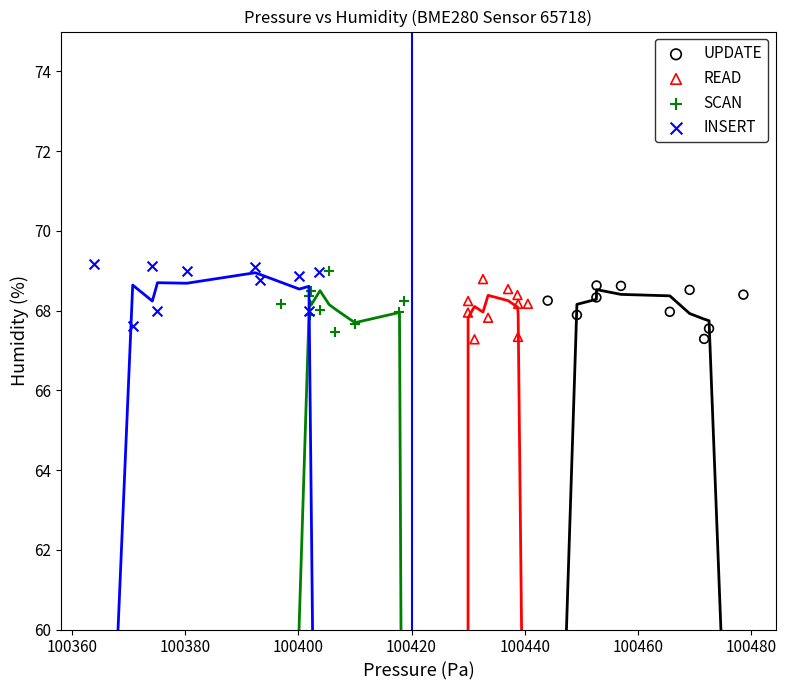

Which series contains the highest Y value?

INSERT